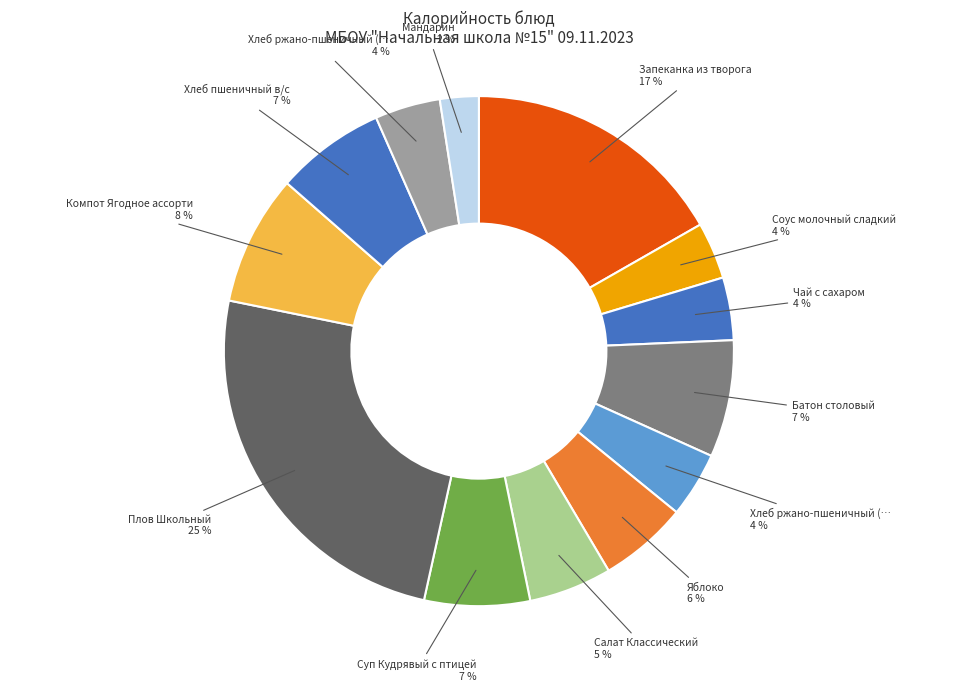

How many slices are in this pie chart?

13